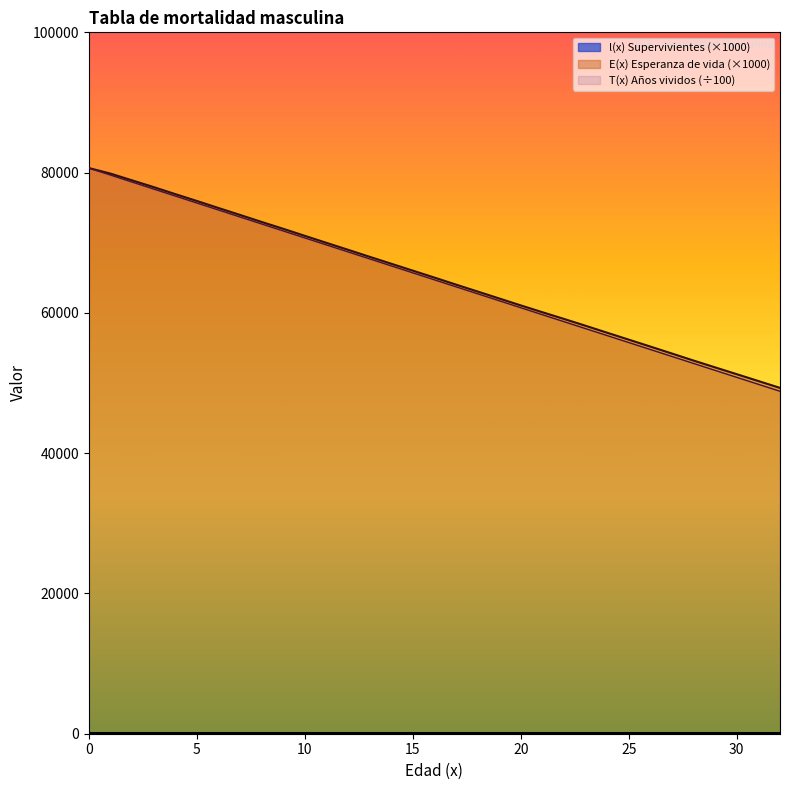

Rank the series at 16 from highest to lowest value.

E(x), T(x), l(x)